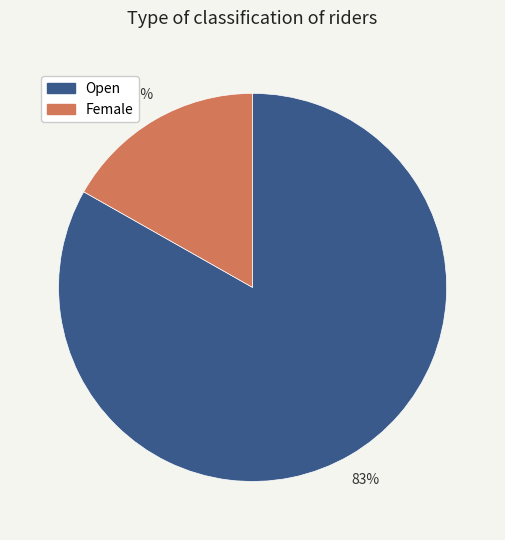

How many slices are in this pie chart?

2